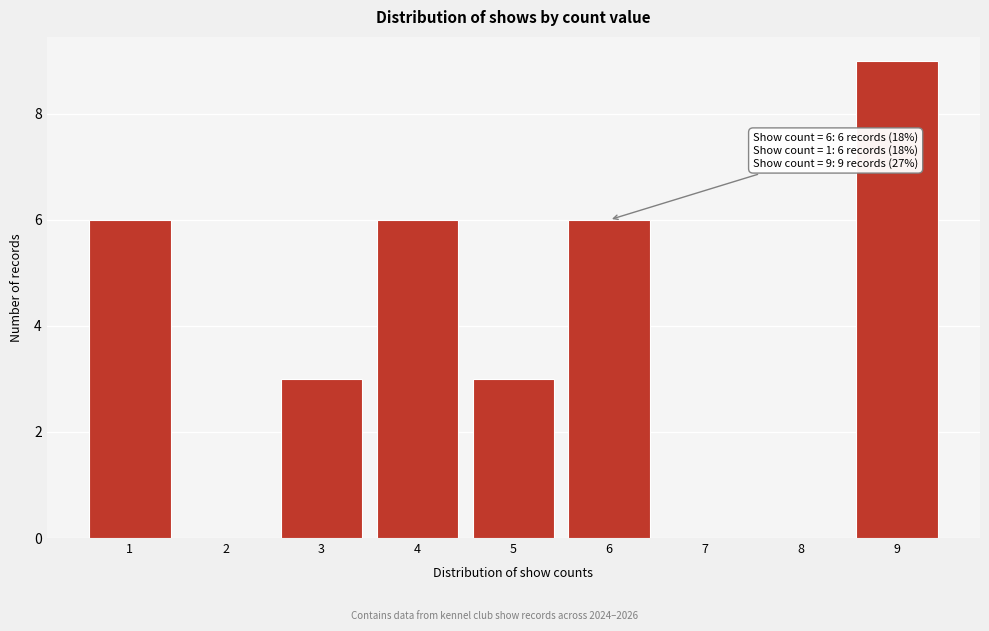

Over which range of the x-axis is the bar tallest?

8.5 to 9.5